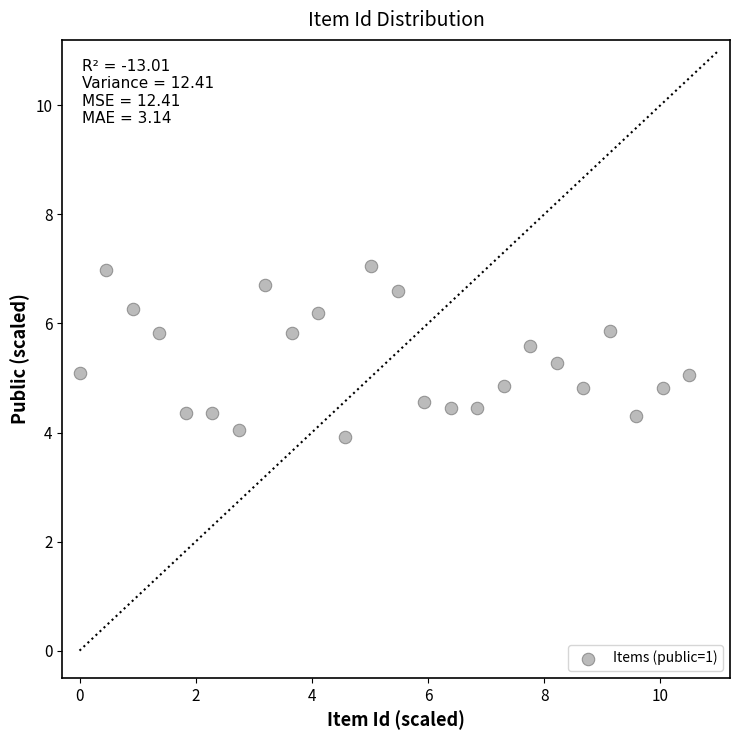

What is the range of Y values (max minus min)?

3.1